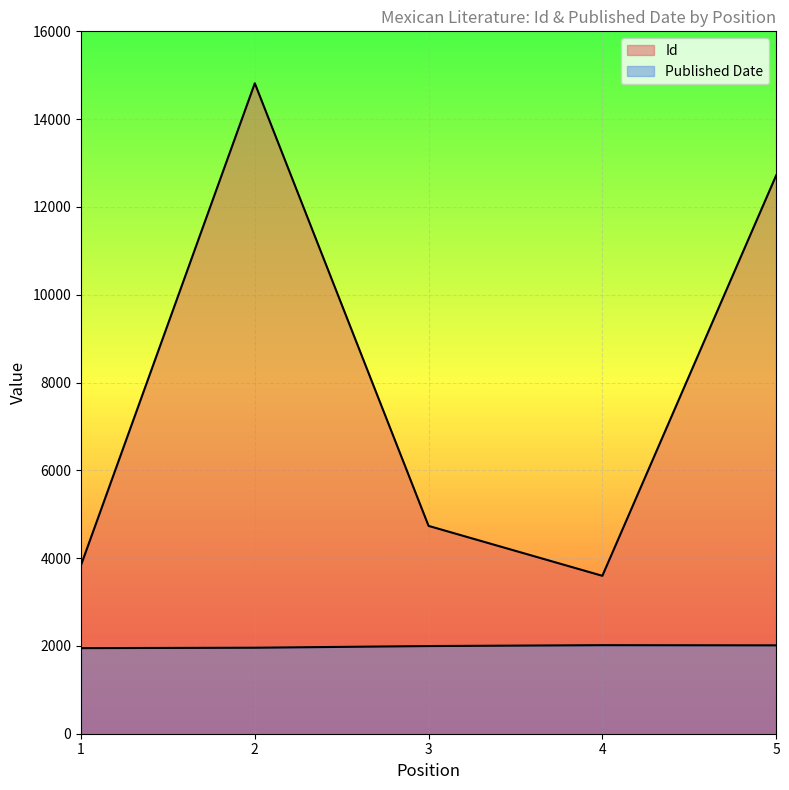

How many lines are shown in the chart?

2